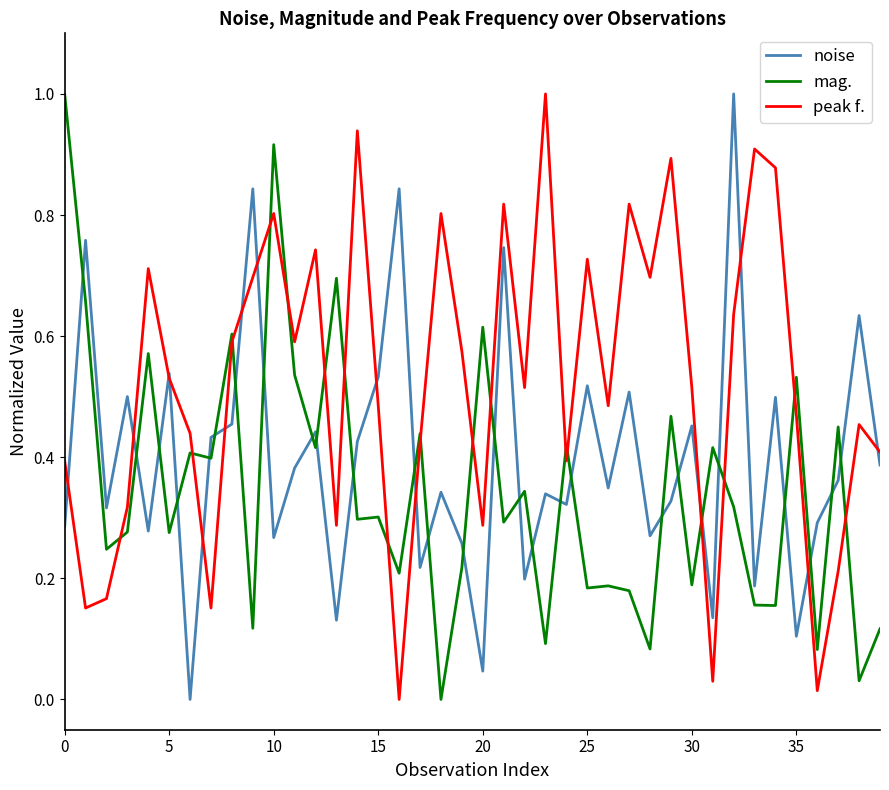

List the series in order of their overall mean, lowest first.

mag., noise, peak f.